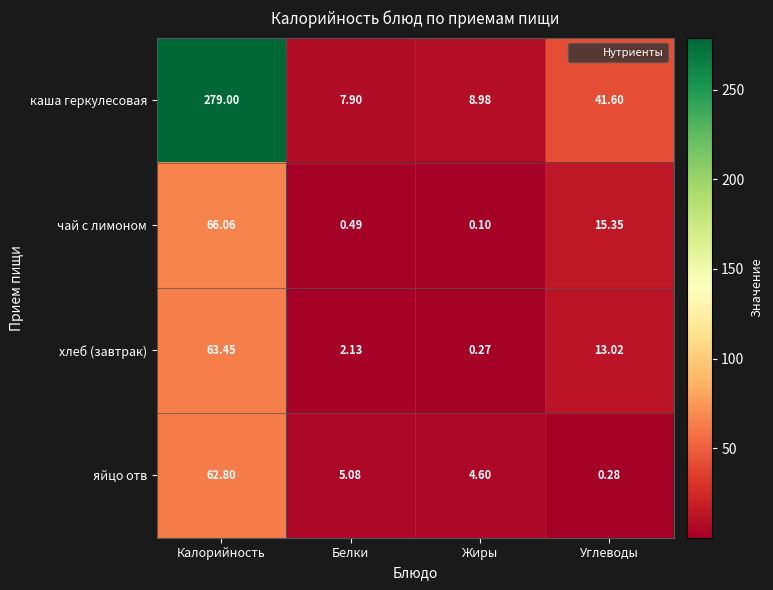

Which label corresponds to the smallest value in the chart?

Жиры